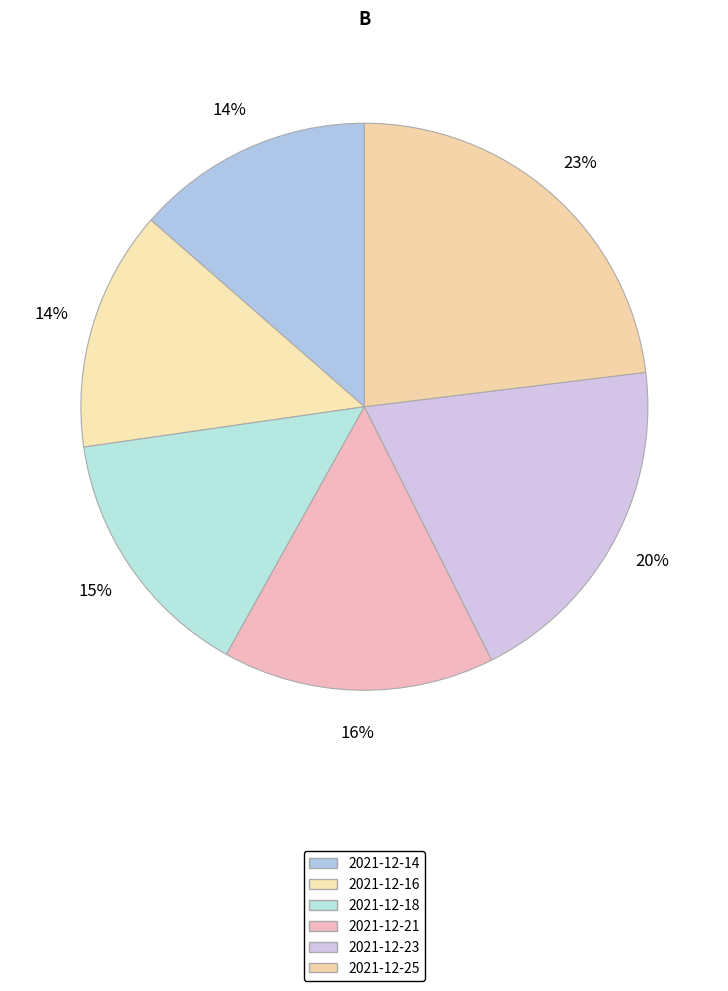

How many slices are in this pie chart?

6